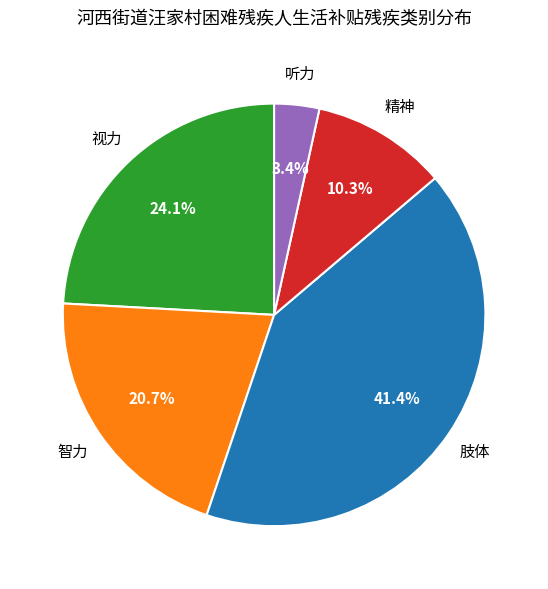

Which slice is the smallest?

听力